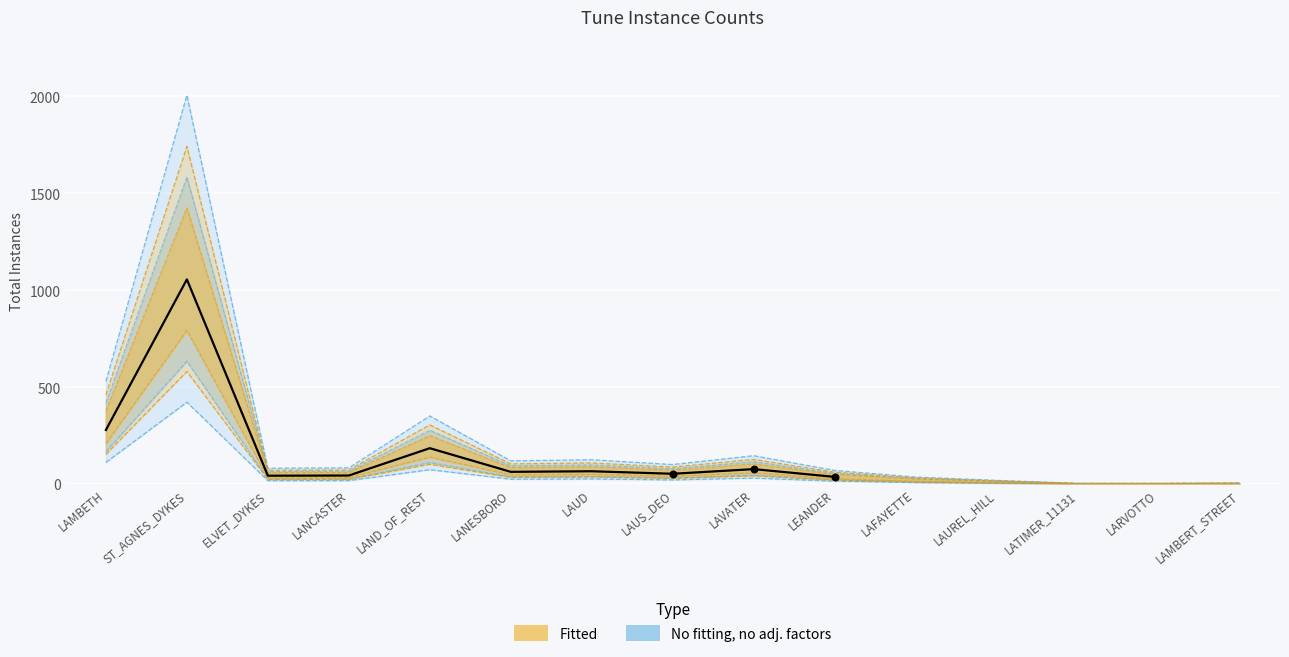

Between LAFAYETTE and LAVATER, which is larger?

LAVATER